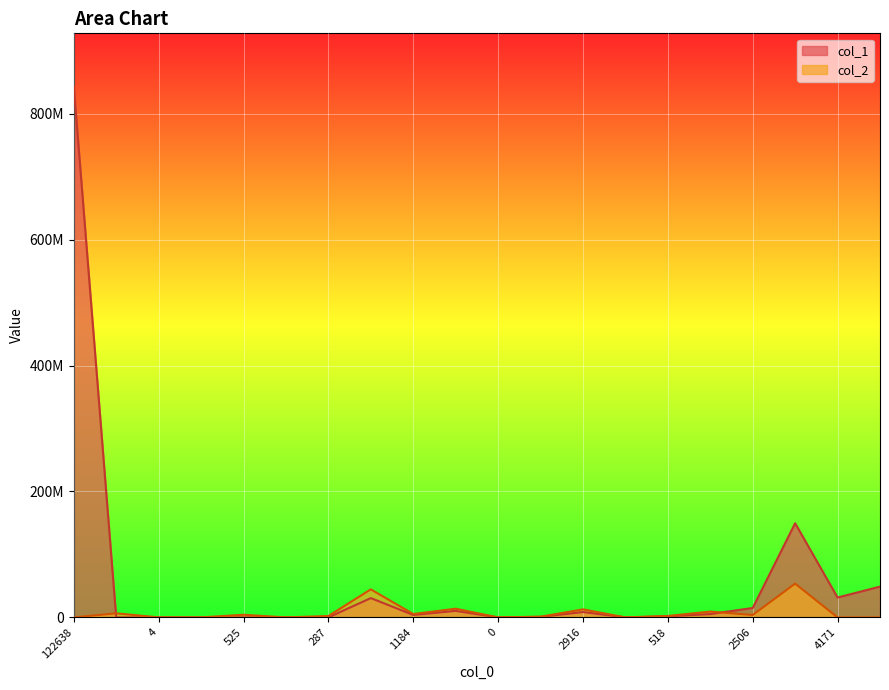

The value of col_1 at 3124 is 10358225. True or false?

True